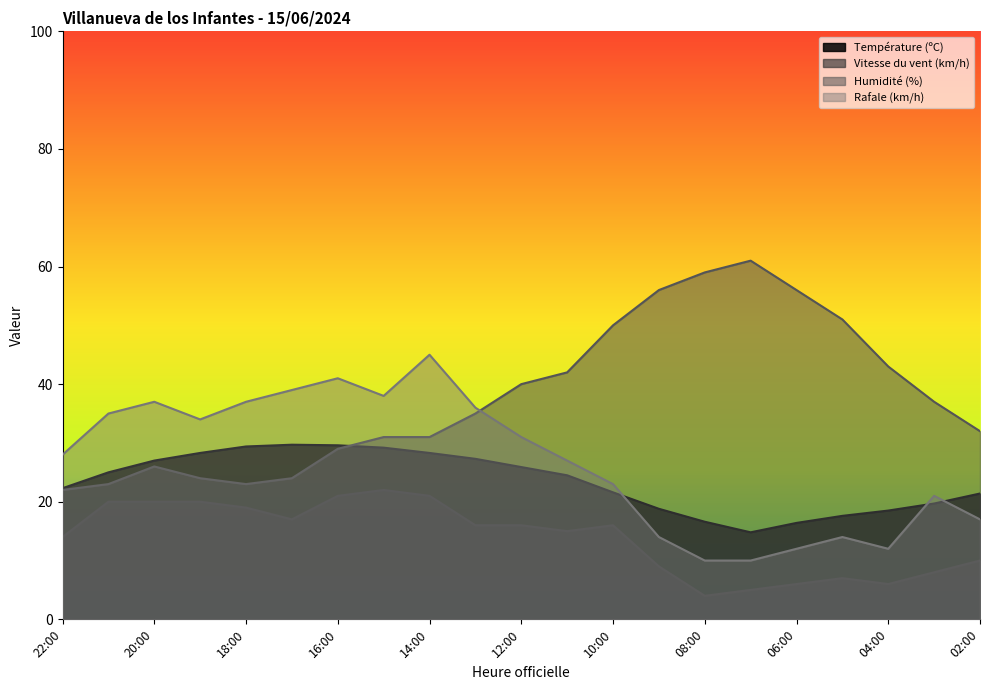

At which label does Humidité (%) reach its minimum?

22:00